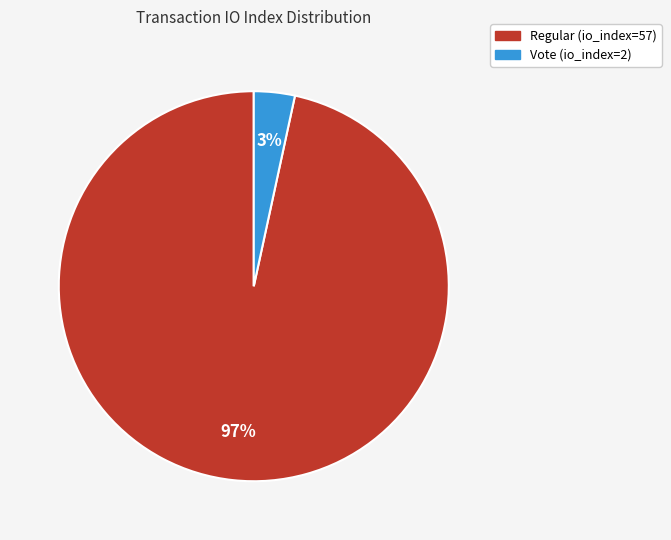

Do Regular (io_index=57) and Vote (io_index=2) together represent more than half of the pie?

Yes